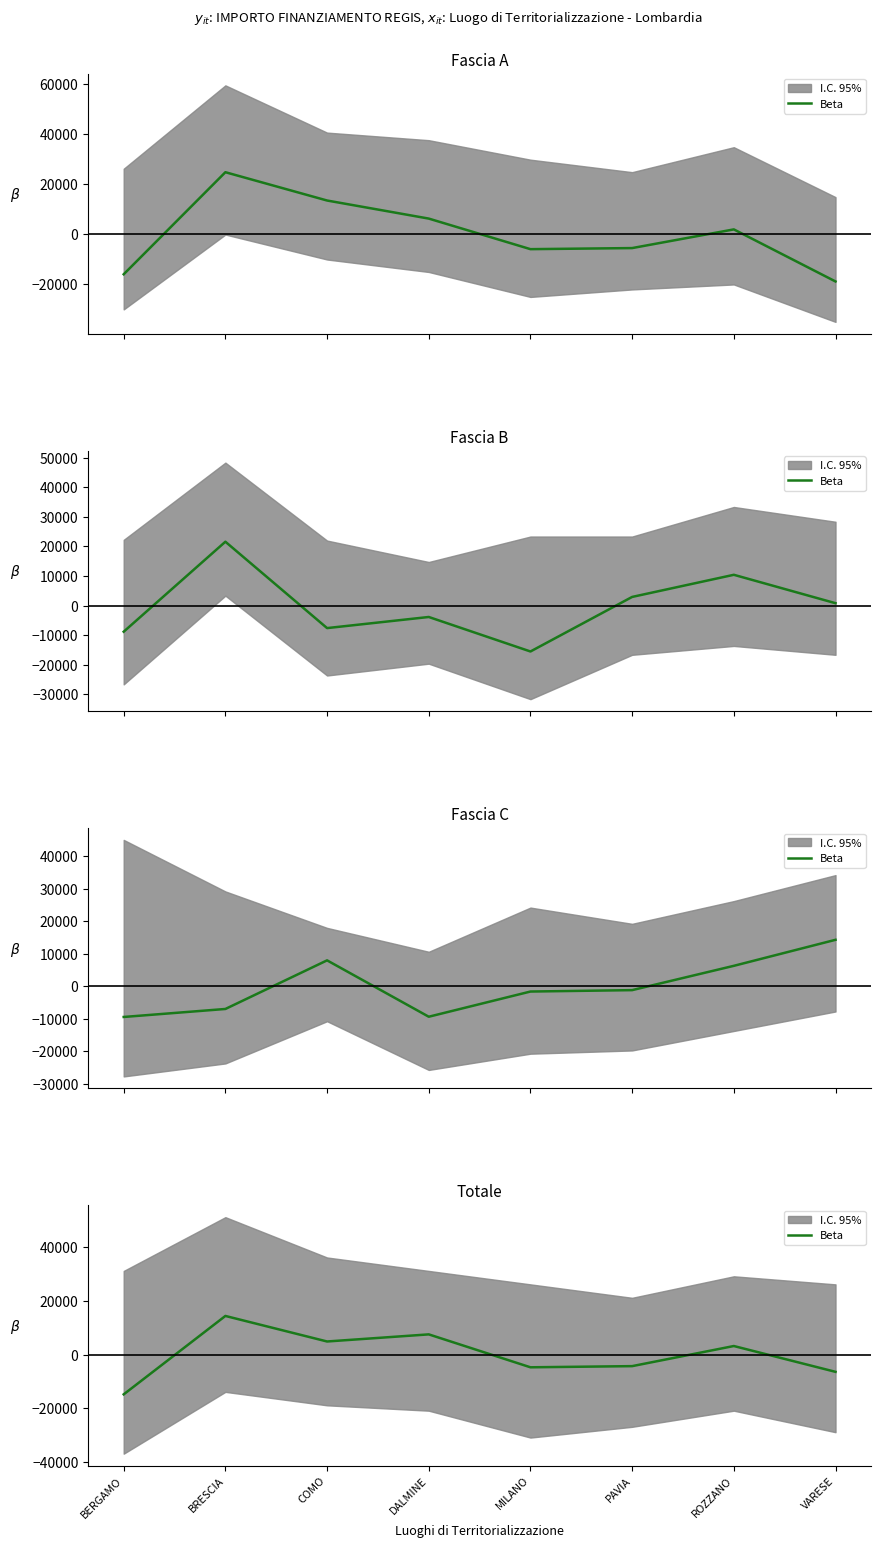

How many interior local peaks (higher than both neighbors) does the data have?

3